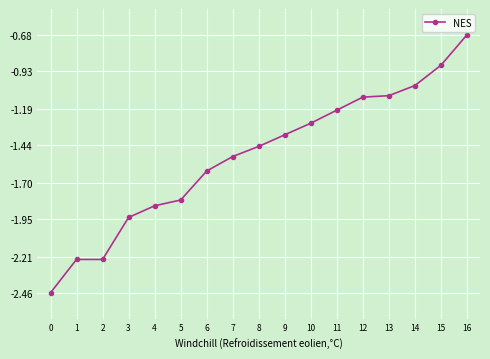

What is the value of the 14th point from the left?

-1.1